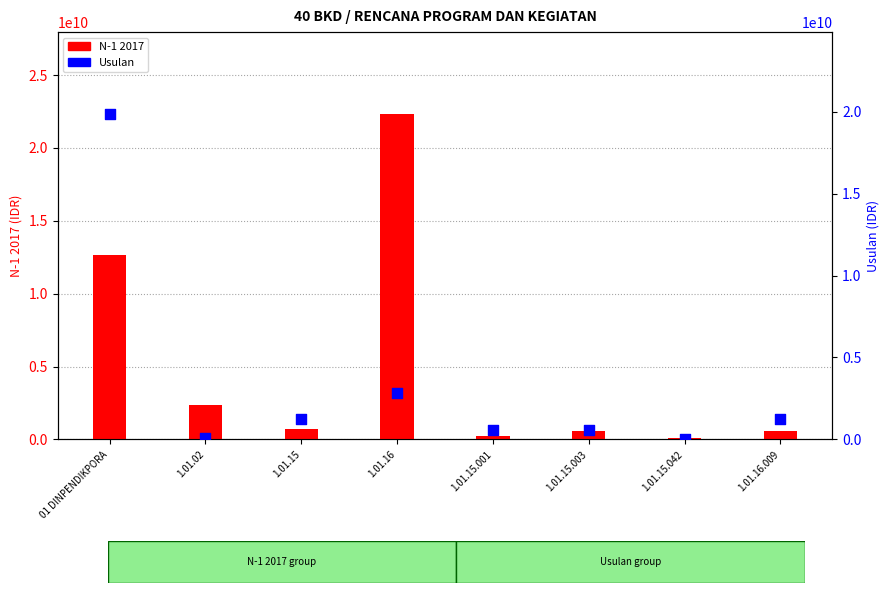

Which series has the largest Y range (max minus min)?

N-1 2017